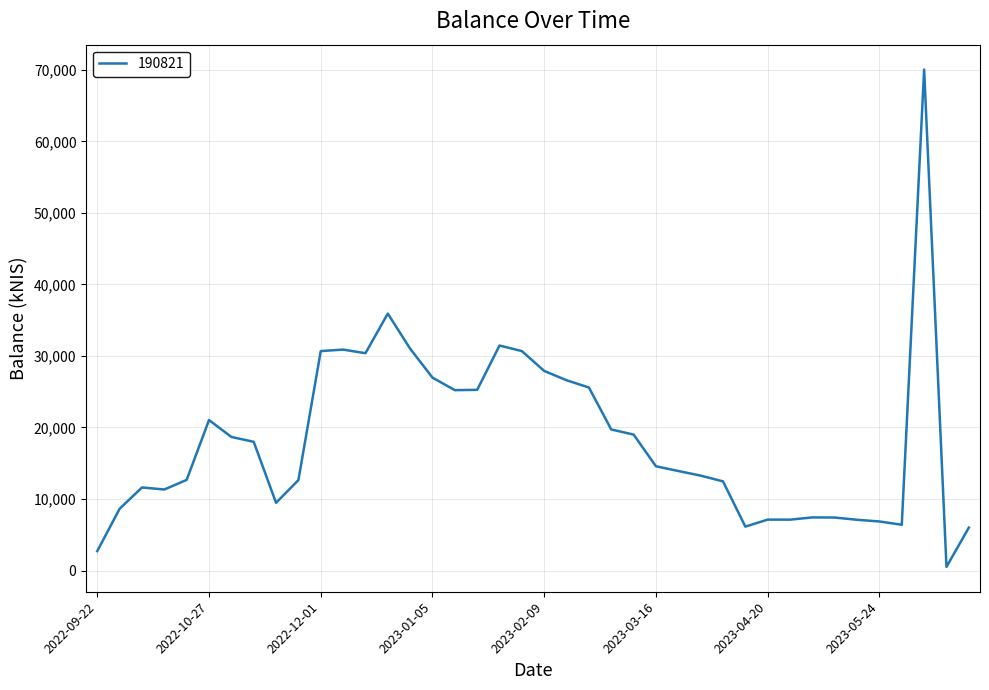

What is the smallest value displayed?

507.7